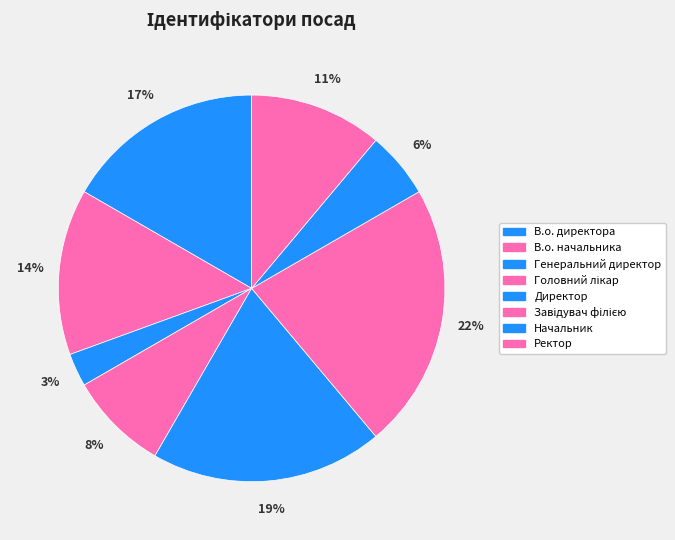

Is it true that В.о. начальника is 5% of the pie?

False